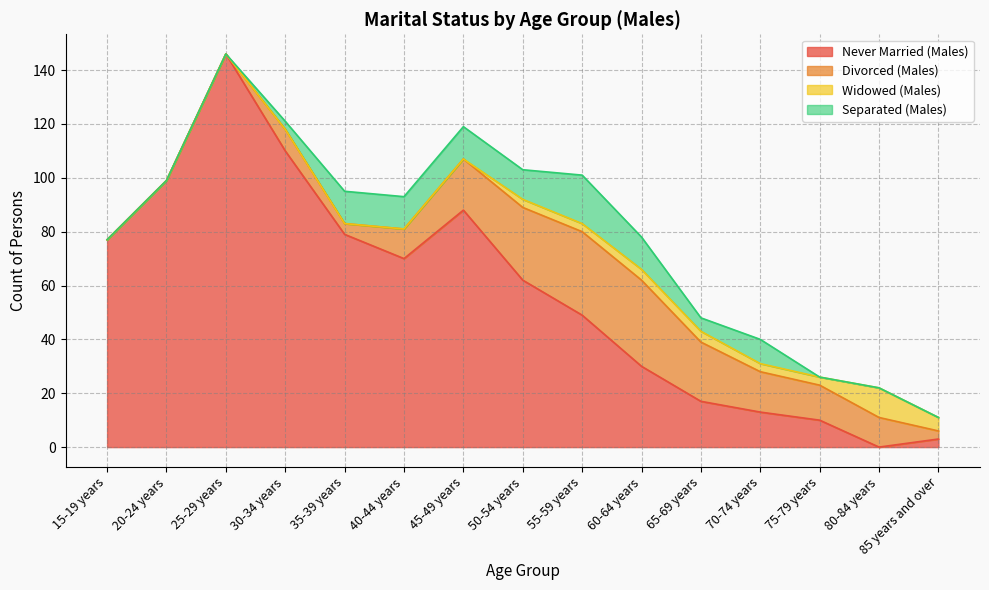

At how many categories does at least one series exceed 102?

2